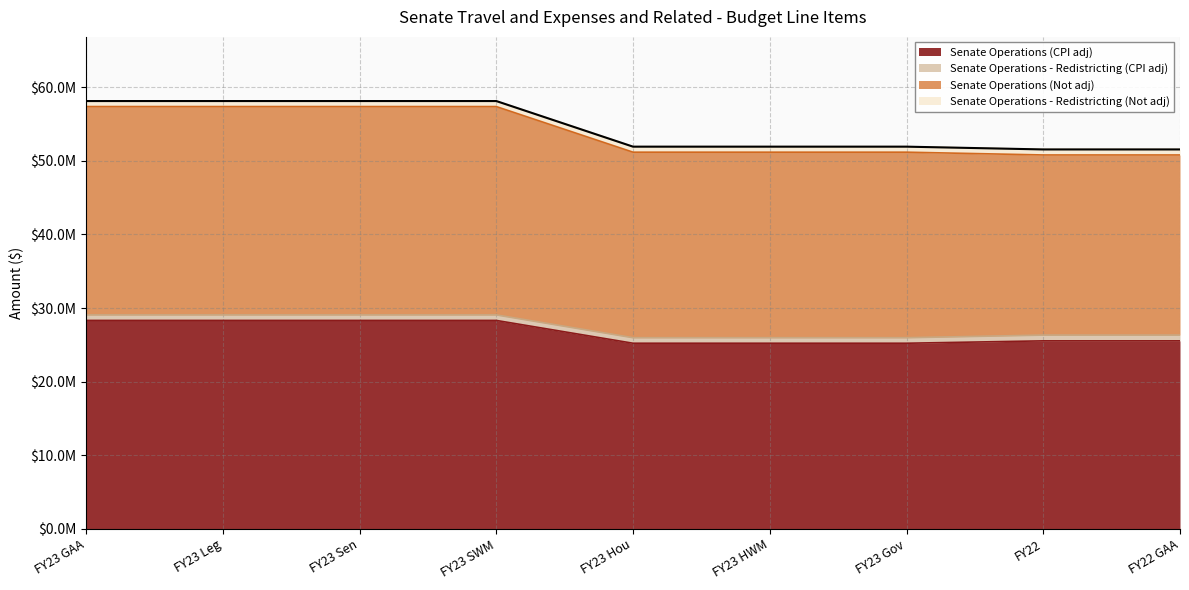

Does the chart display data point markers on the line(s)?

No